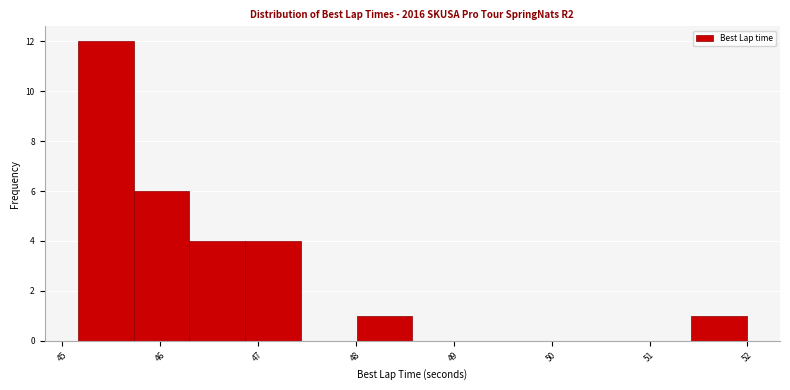

Reading left to right, list every bar in this chart as the range it spans on the x-axis followed by its height. Neither the bar edges nor the heights are printed on the chart, so give them approximately, as read against the axes.

45.2 to 45.7: 12
45.7 to 46.3: 6
46.3 to 46.9: 4
46.9 to 47.4: 4
47.4 to 48.0: 0
48.0 to 48.6: 1
48.6 to 49.1: 0
49.1 to 49.7: 0
49.7 to 50.3: 0
50.3 to 50.9: 0
50.9 to 51.4: 0
51.4 to 52.0: 1